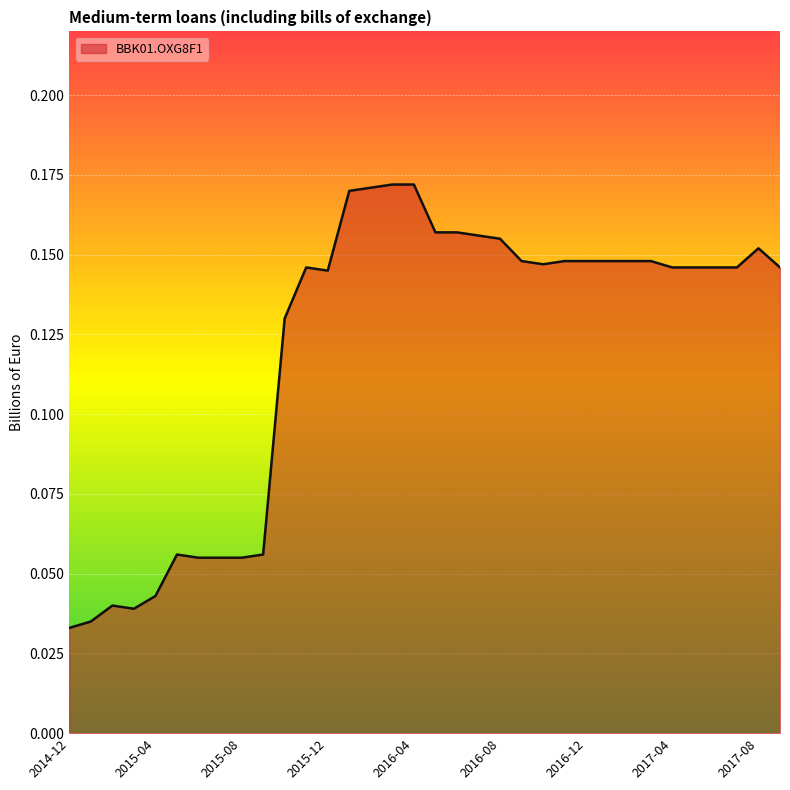

List the labels in order of value, largest first.

2016-03, 2016-04, 2016-02, 2016-01, 2016-05, 2016-06, 2016-07, 2016-08, 2017-08, 2016-09, 2016-11, 2016-12, 2017-01, 2017-02, 2017-03, 2016-10, 2015-11, 2017-04, 2017-05, 2017-06, 2017-07, 2017-09, 2015-12, 2015-10, 2015-05, 2015-09, 2015-06, 2015-07, 2015-08, 2015-04, 2015-02, 2015-03, 2015-01, 2014-12